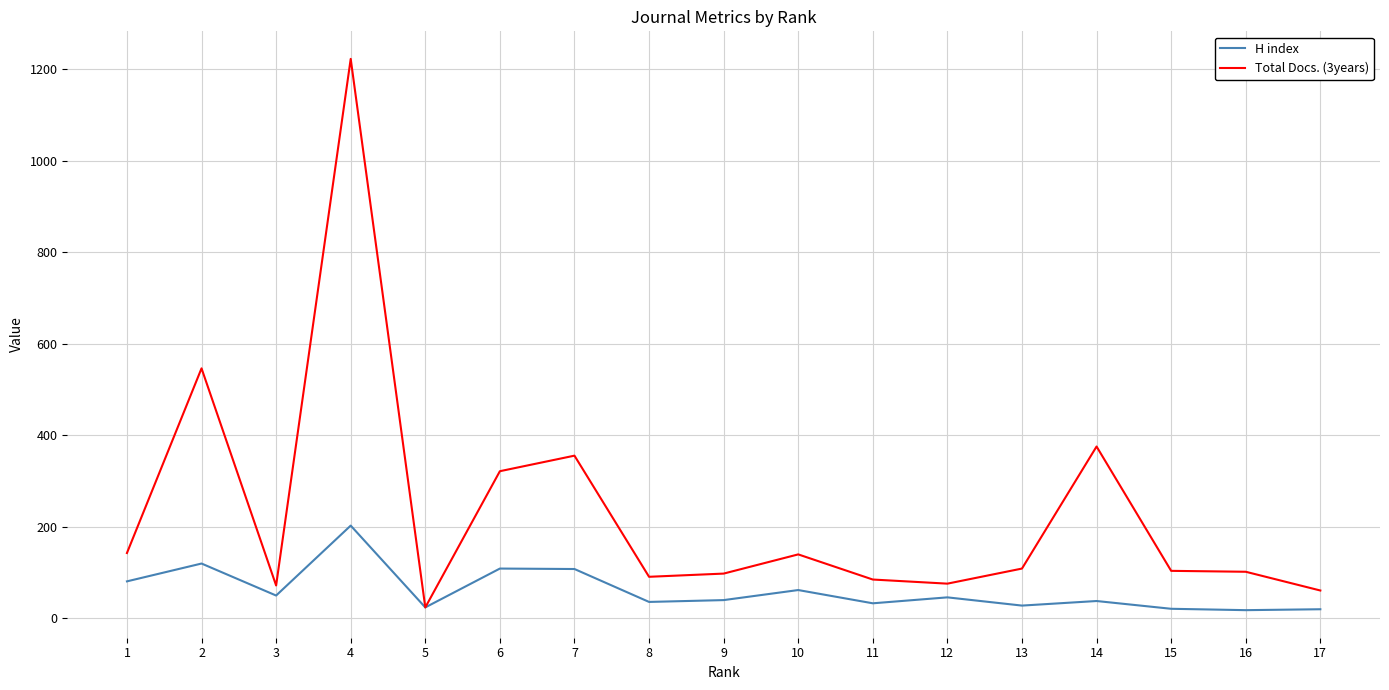

How many lines are shown in the chart?

2